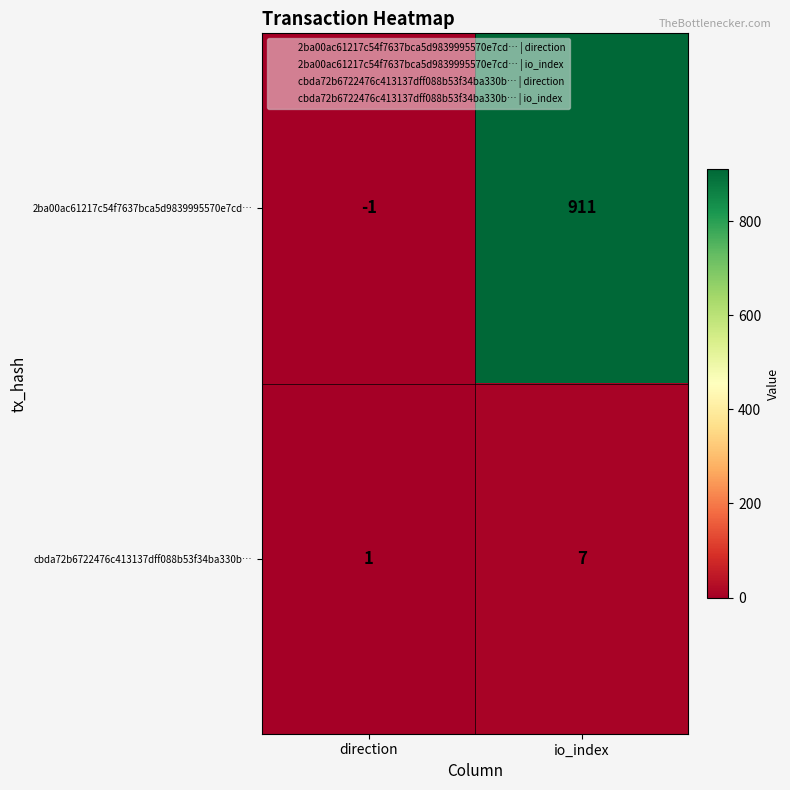

True or false: 2ba00ac61217c54f7637bca5d9839995570e7cd… has a value of 277 at io_index.

False